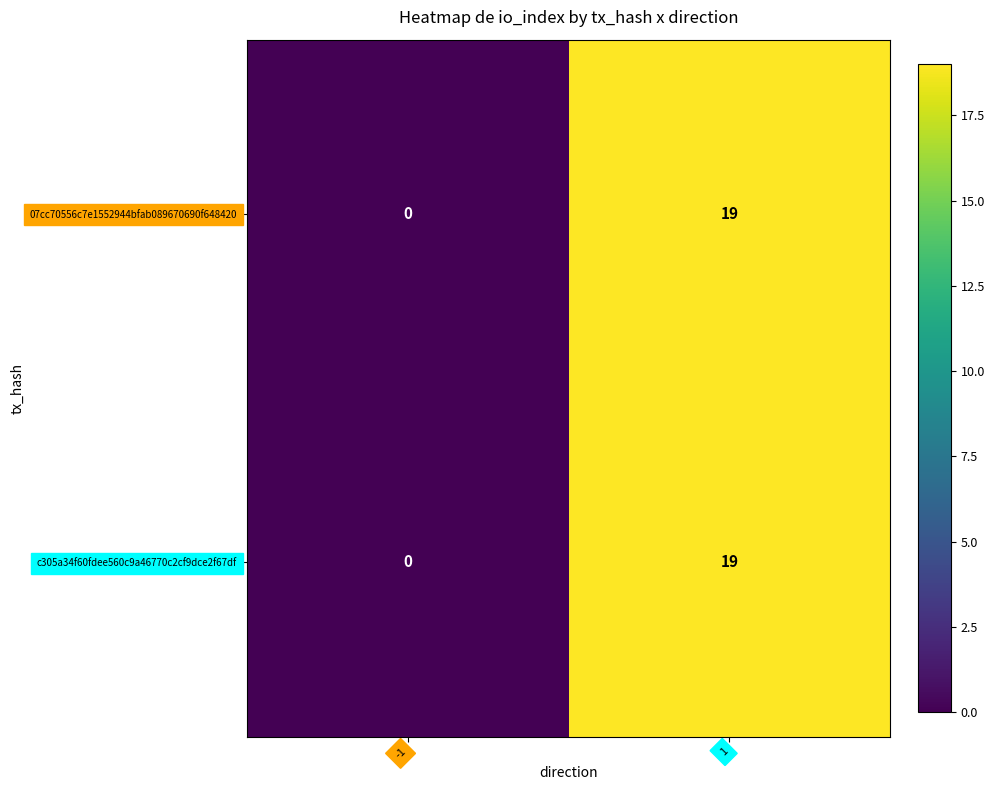

What is the sum of all 07cc70556c7e1552944bfab089670690f648420 values?

19